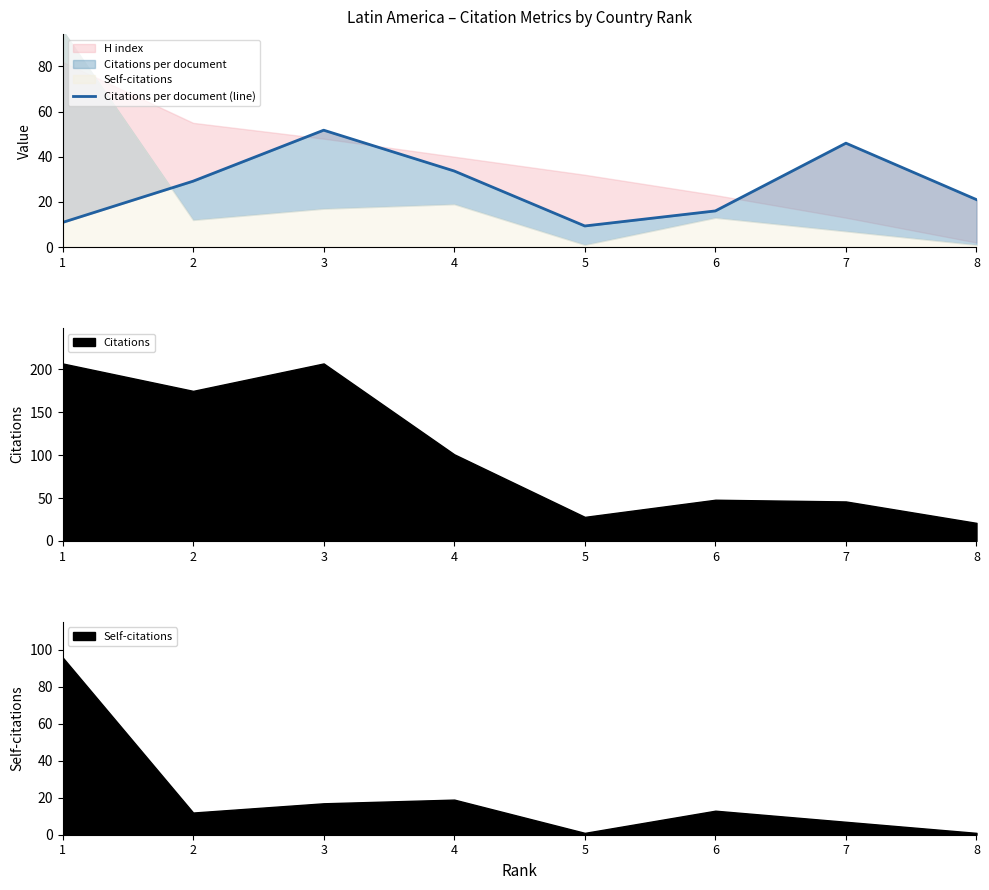

What value does the data have at 7?

46.0